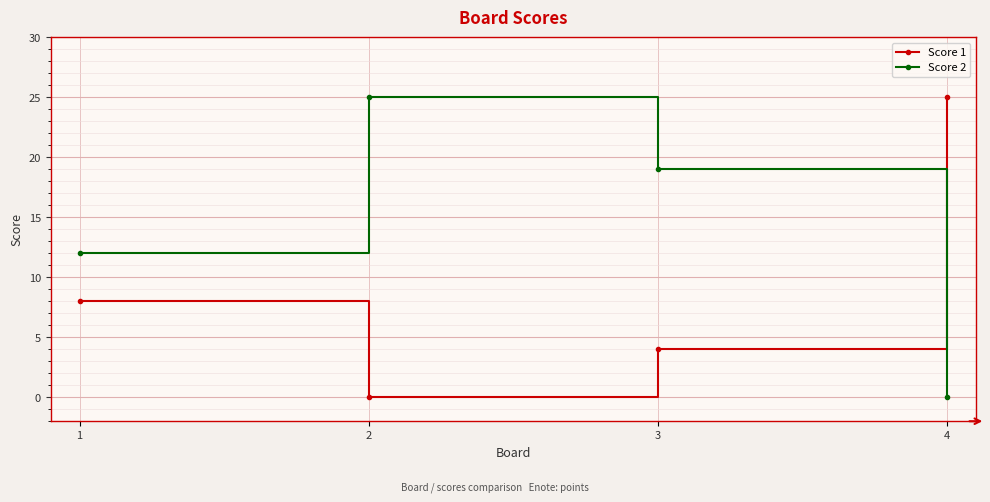

How many intersections are there between Score 2 and Score 1?

1